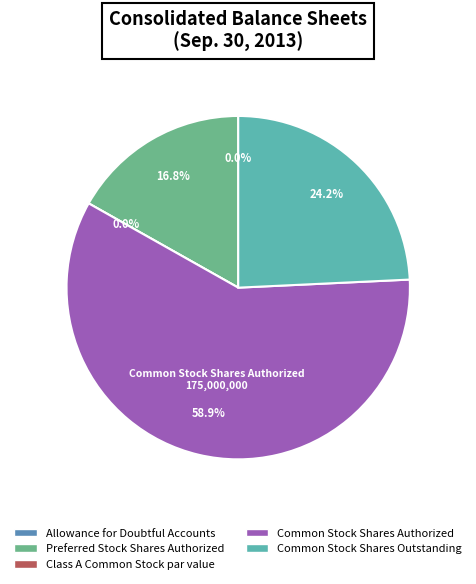

The Preferred Stock Shares Authorized slice represents 17% of the pie. True or false?

True